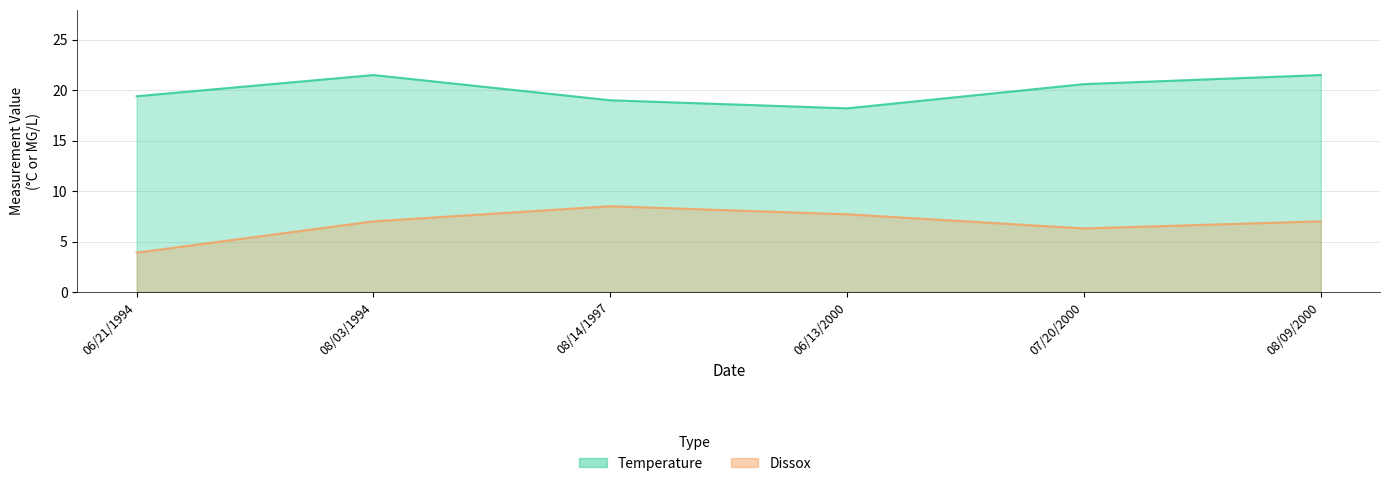

Reading left to right, list all the values displayed in this chart.

Temperature: 06/21/1994=19.4	08/03/1994=21.5	08/14/1997=19.0	06/13/2000=18.2	07/20/2000=20.6	08/09/2000=21.5
Dissox: 06/21/1994=3.9	08/03/1994=7.0	08/14/1997=8.5	06/13/2000=7.7	07/20/2000=6.3	08/09/2000=7.0